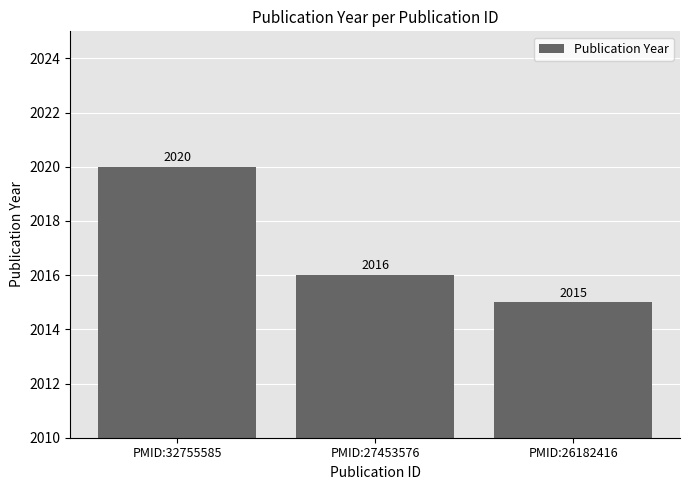

What is the sum of the values at PMID:26182416 and PMID:27453576?

4031